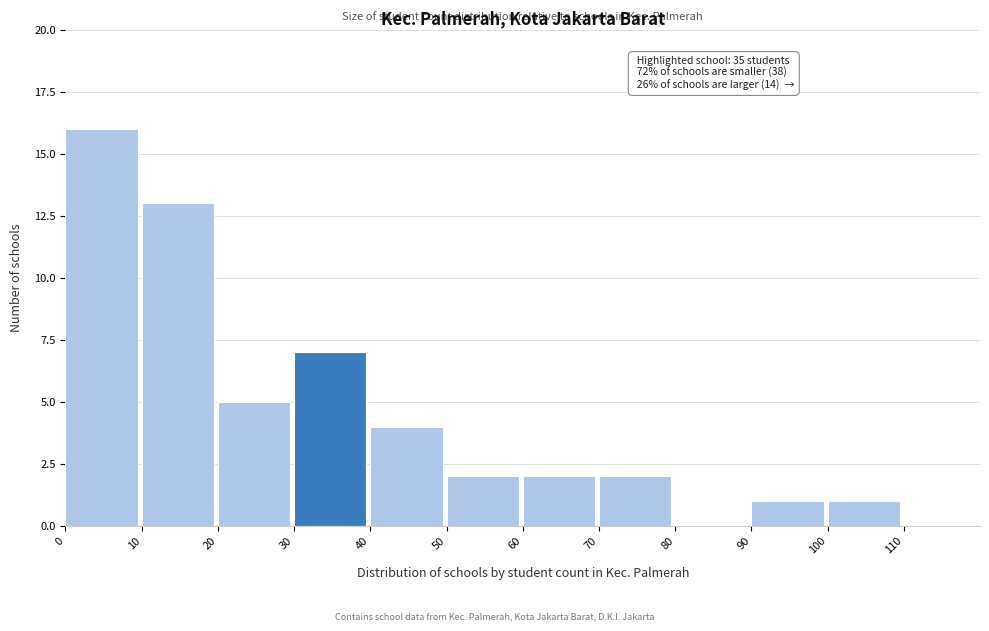

Over which range of the x-axis is the bar tallest?

0 to 10